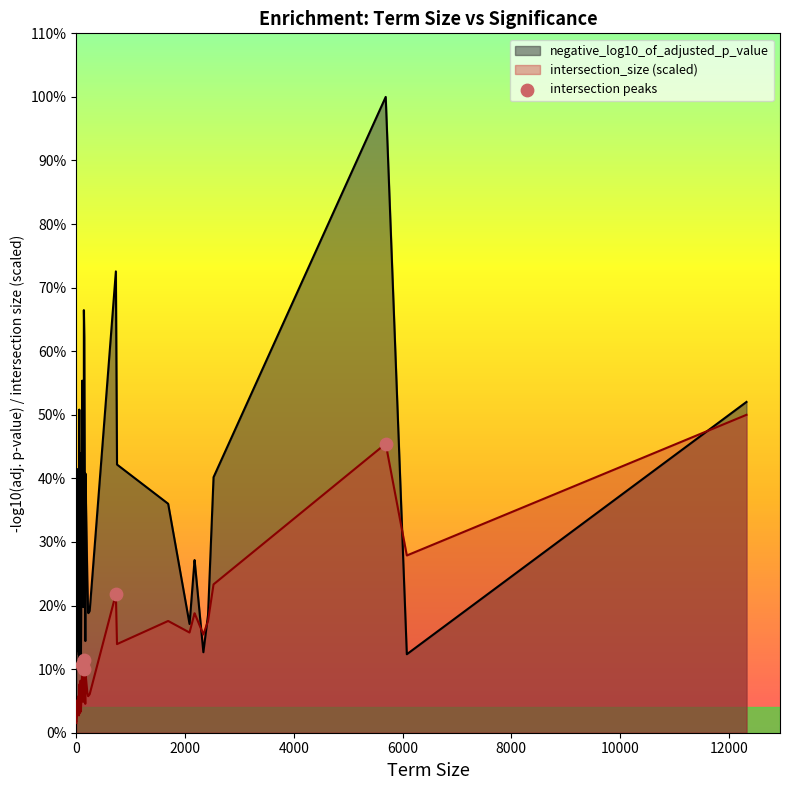

What is the change in value from 0 to 6000?

+6.1